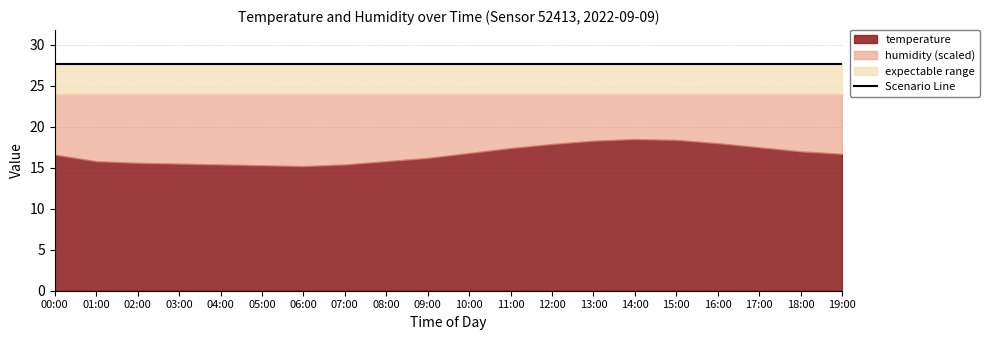

The temperature series shows 4.6 at 10:00. True or false?

False